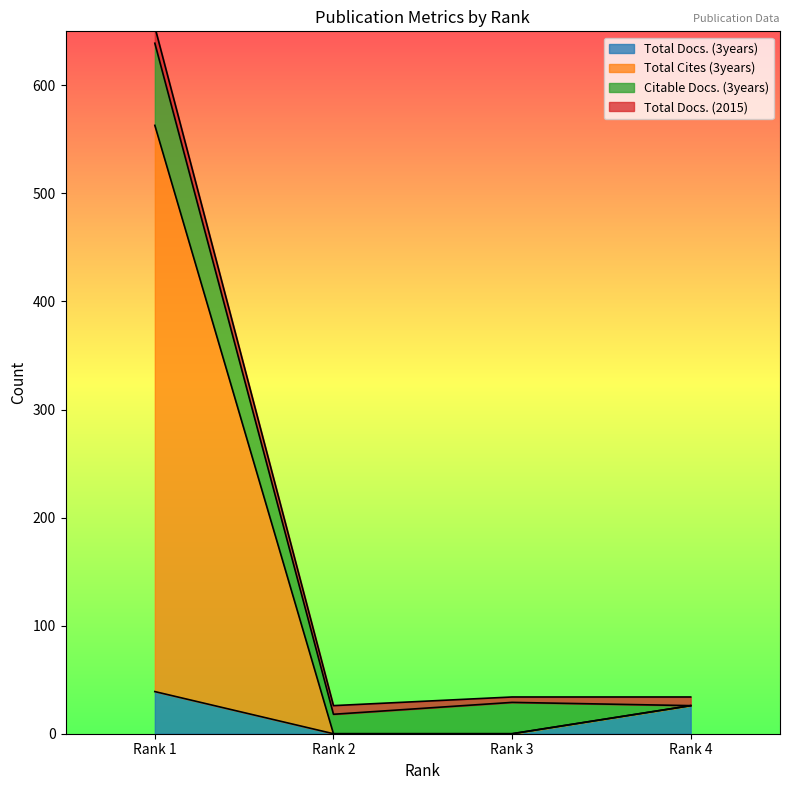

True or false: Total Docs. (3years) and Total Cites (3years) intersect in this chart.

False